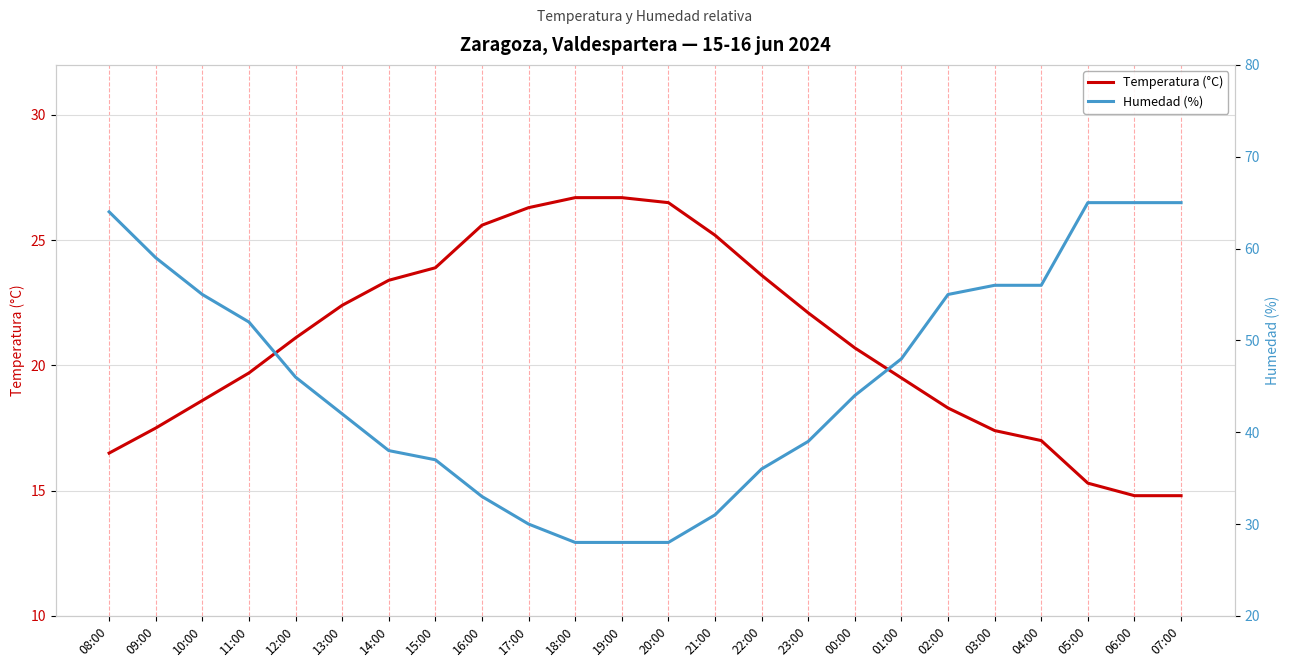

What is the difference between the Temperatura (°C) values at 07:00 and 10:00?

3.8